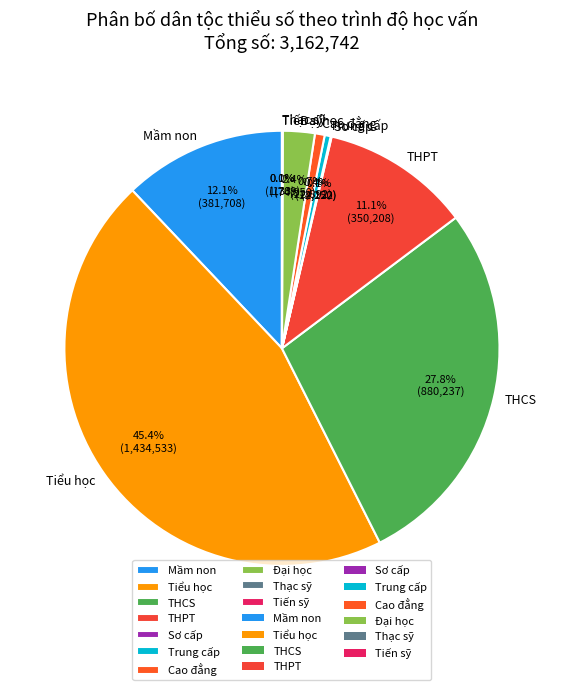

Which category has the biggest portion of the pie?

Tiểu học